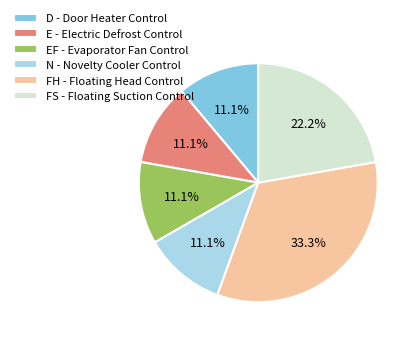

What portion of the pie excludes N - Novelty Cooler Control?

88.9%